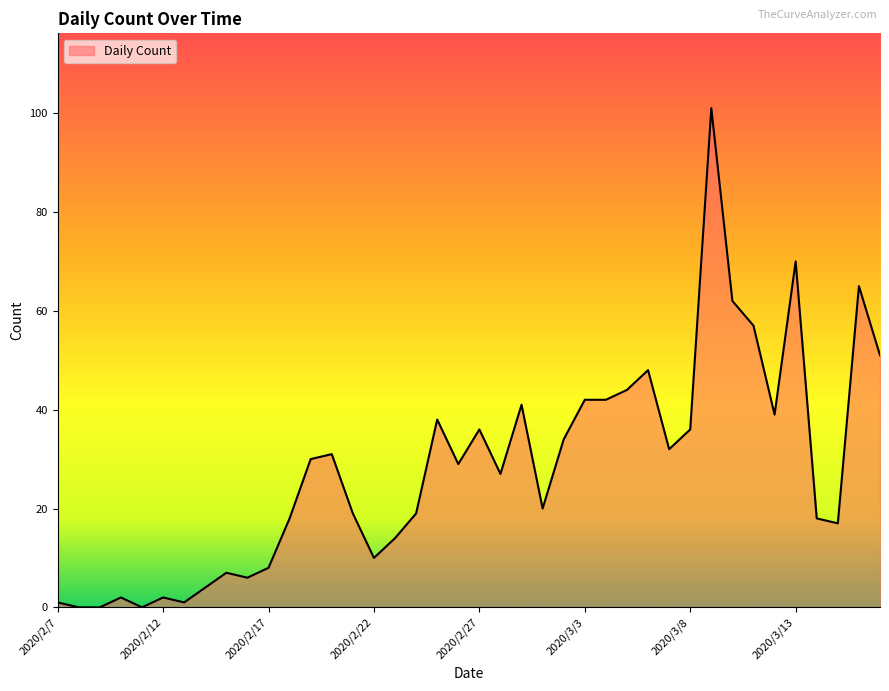

Does the chart display data point markers on the line(s)?

No